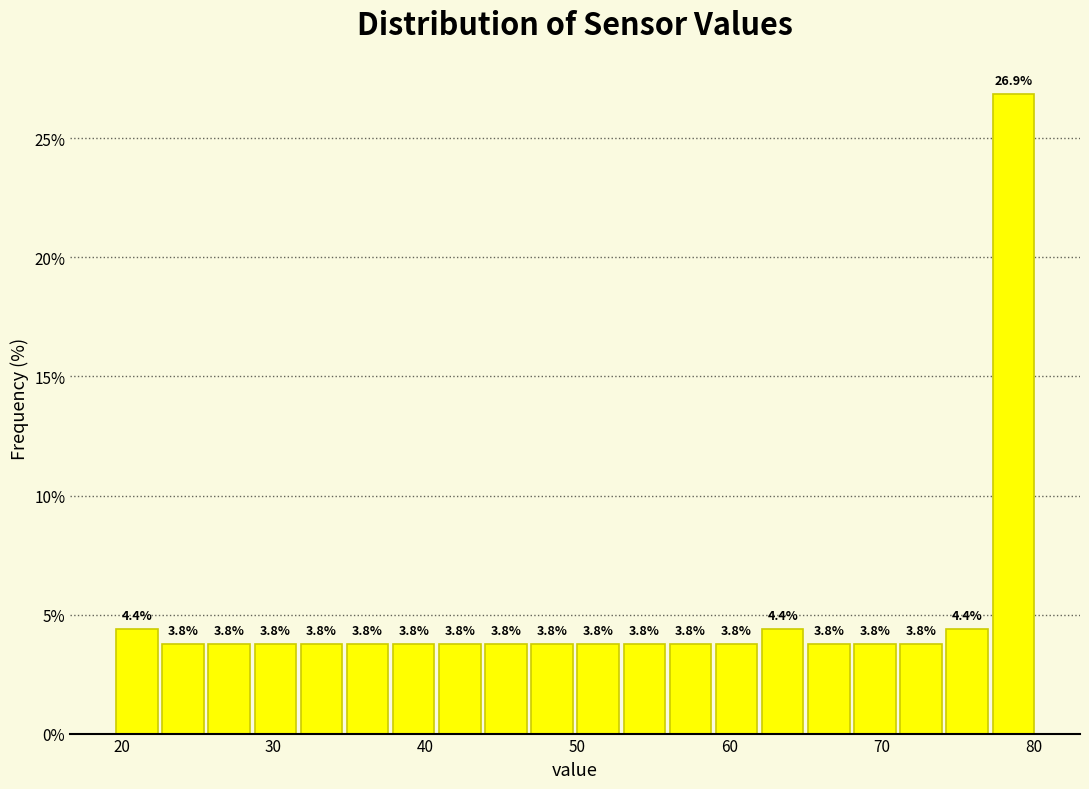

Around what value on the x-axis is the tallest bar? Give the approximate position of its centre, as read against the axis.

79